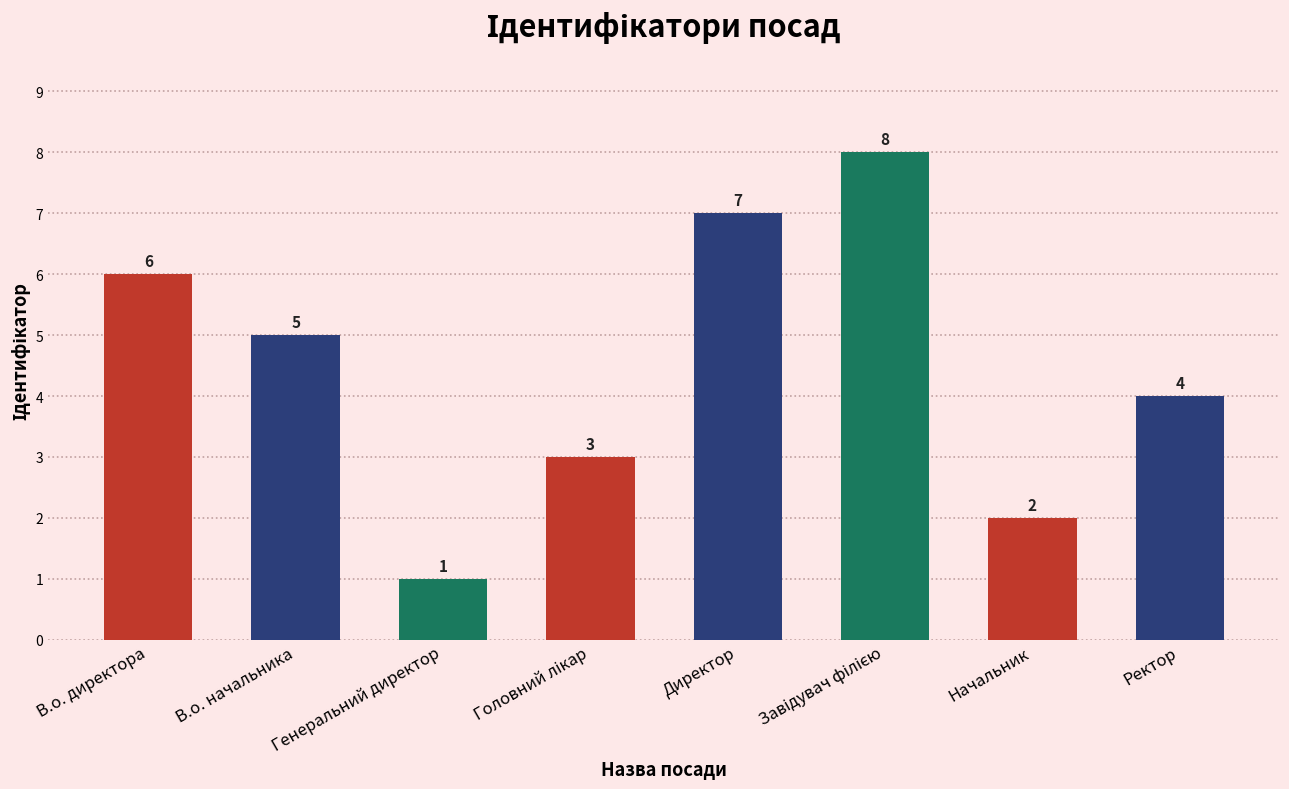

What is the sum of the values at Начальник and В.о. начальника?

7